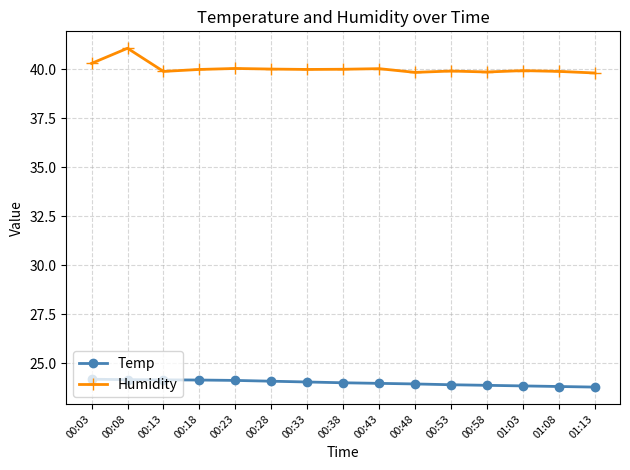

What position from the left is 00:28?

6